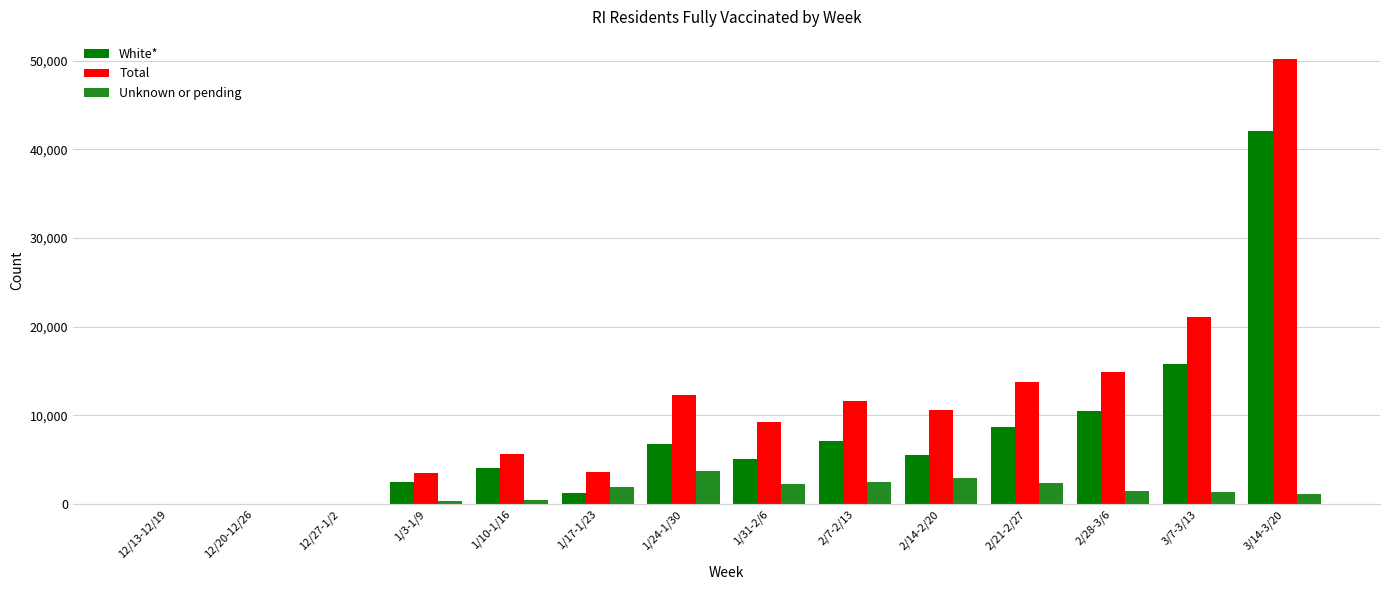

The value of White* at 1/31-2/6 is 7000. True or false?

False